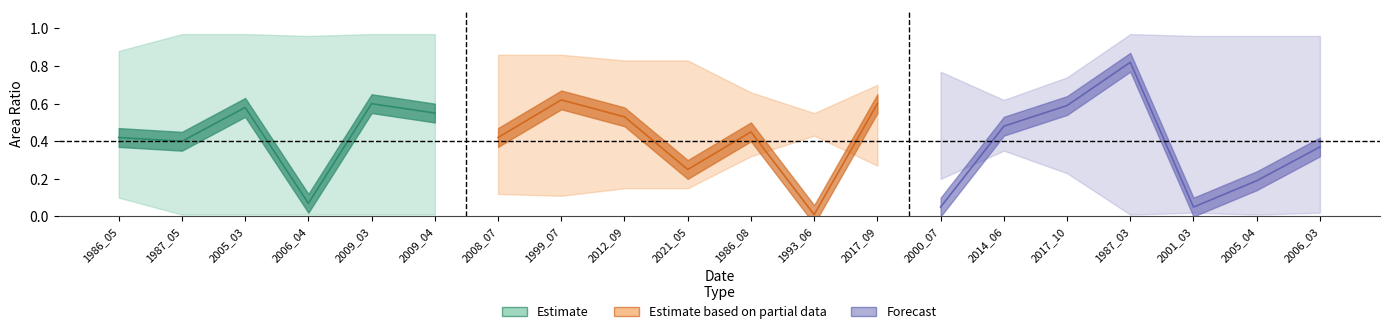

Does the chart have visible grid lines?

No